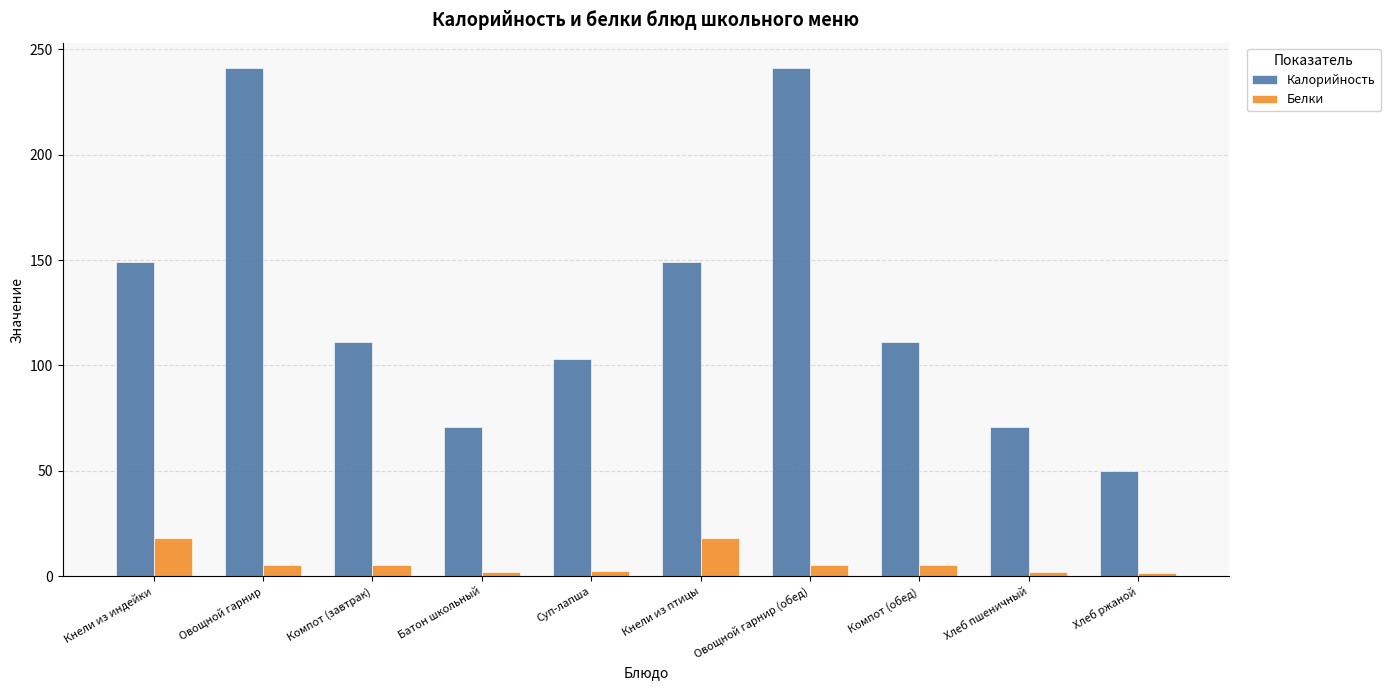

What is the label of the 4th bar from the left?

Батон школьный